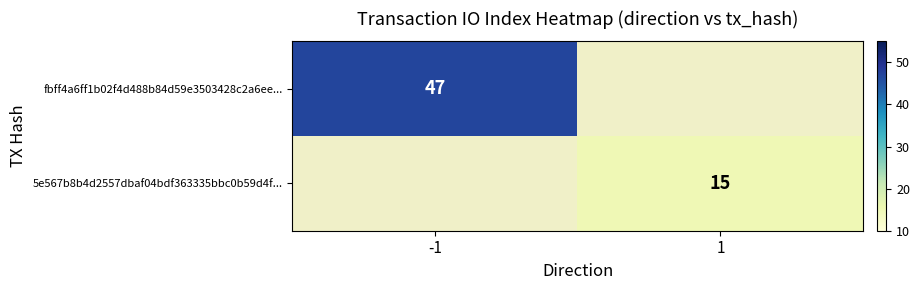

The value of 5e567b8b4d2557dbaf04bdf363335bbc0b59d4f... at 1 is 7. True or false?

False